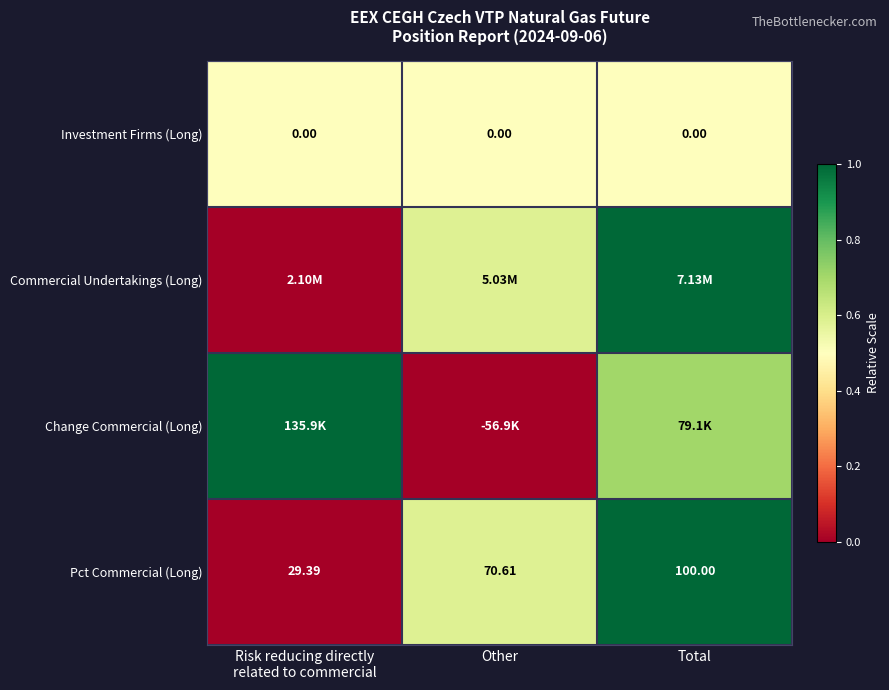

At which label is Pct Commercial (Long) closest to 64?

Other